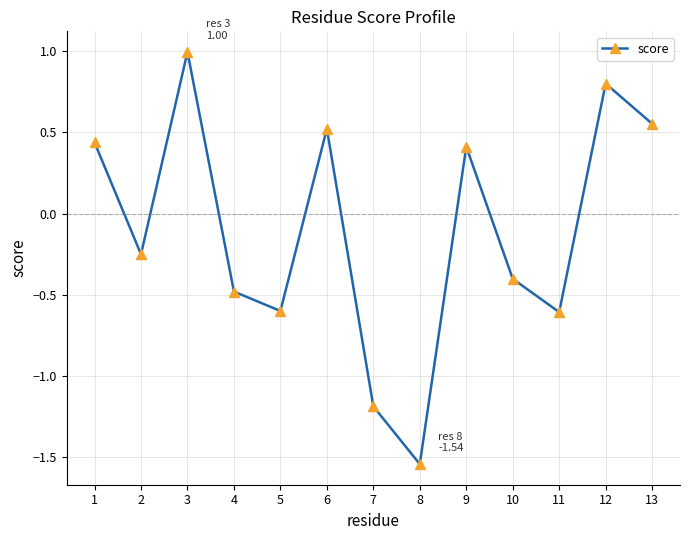

What is the sum of all values?

-1.3